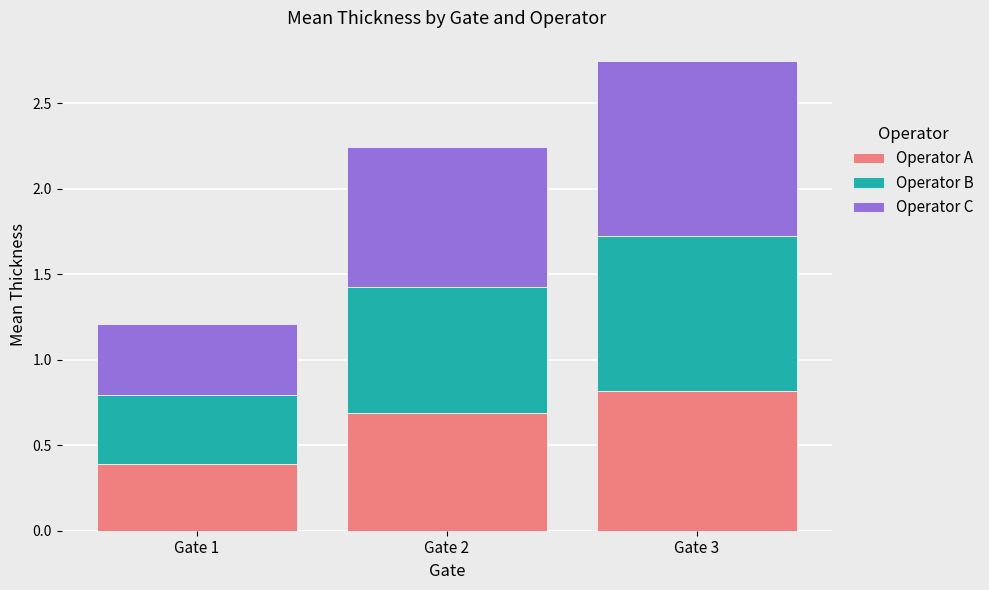

What is the highest value of the Operator A series?

0.8